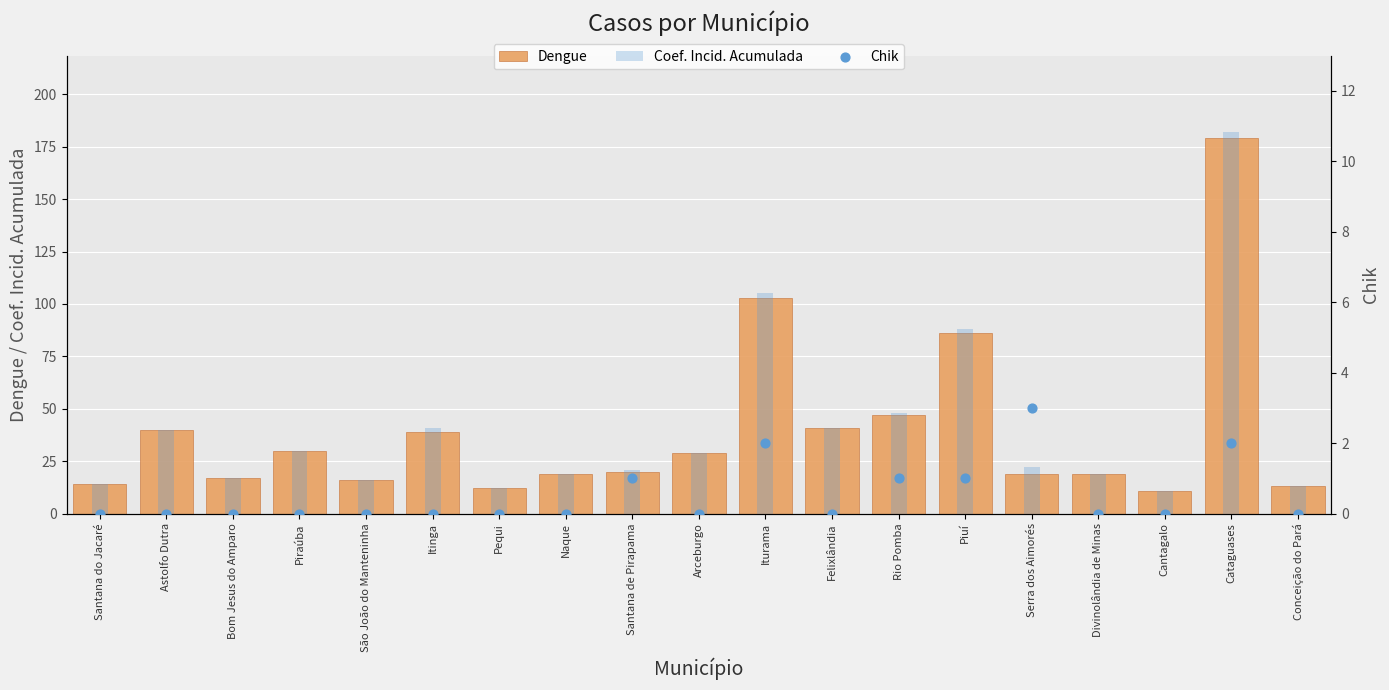

At which category is the sum across all series the highest?

Cataguases